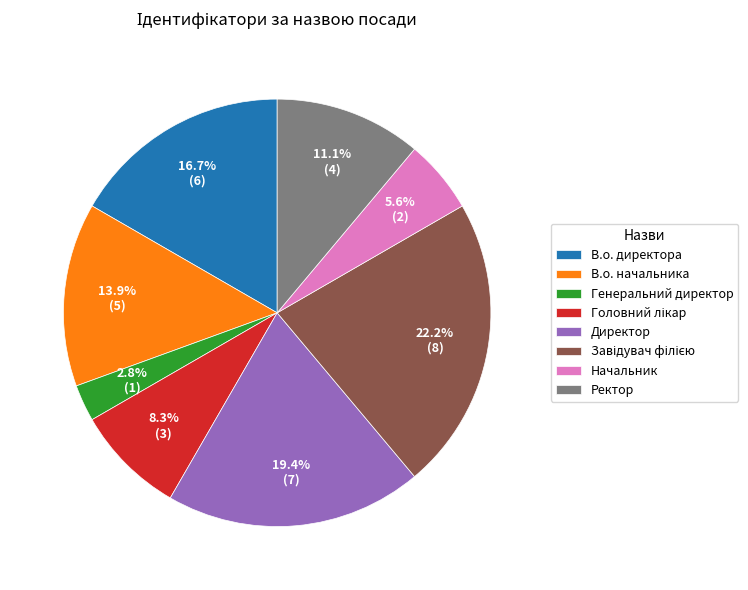

What is the smallest slice in the pie chart?

Генеральний директор